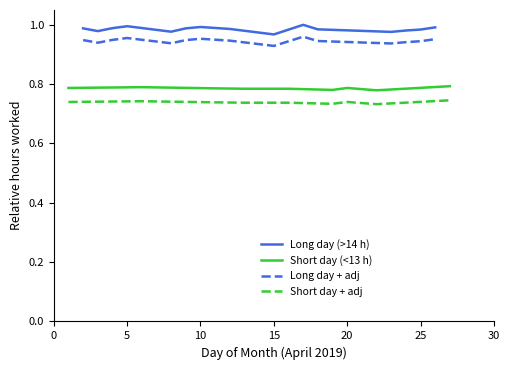

True or false: there are more than 1 points higher than both neighbors.

True